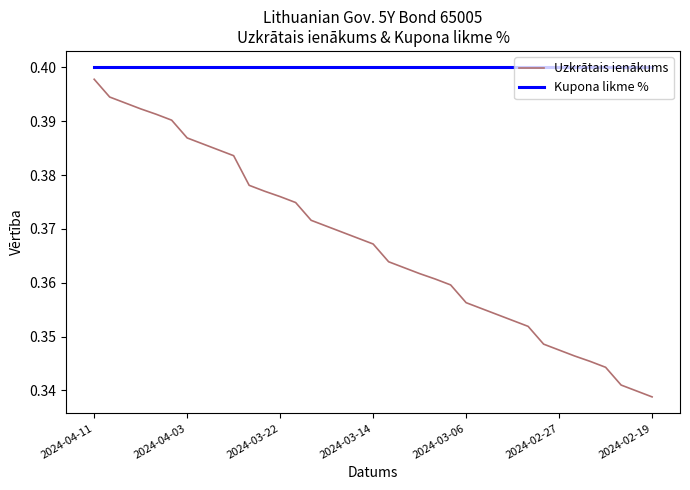

True or false: Uzkrātais ienākums and Kupona likme % intersect in this chart.

False